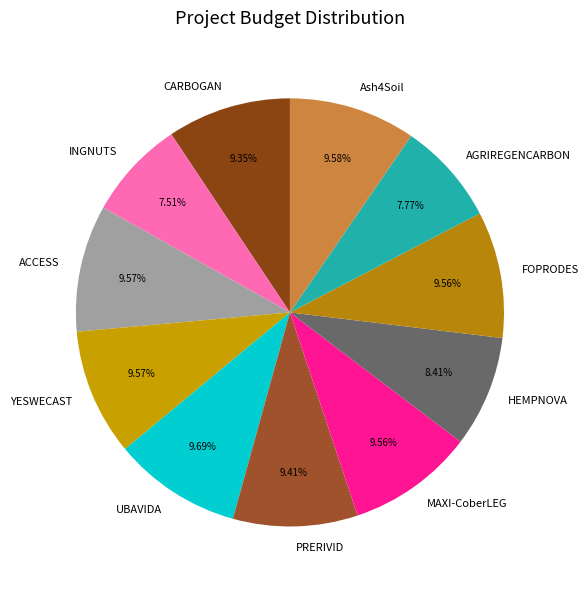

Between AGRIREGENCARBON and CARBOGAN, which is larger?

CARBOGAN